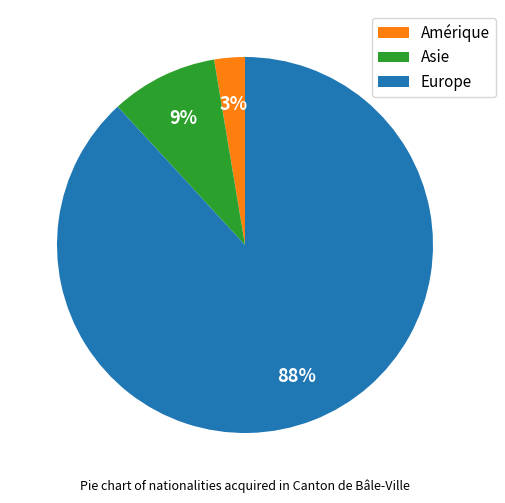

To the nearest percent, what is the combined percentage of Europe and Asie?

97%